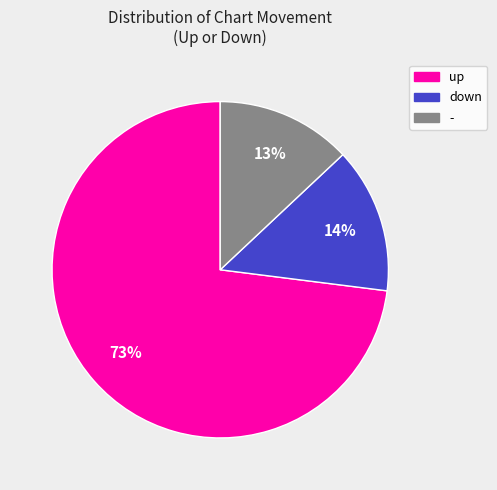

To the nearest percent, what percentage of the pie is up?

73%